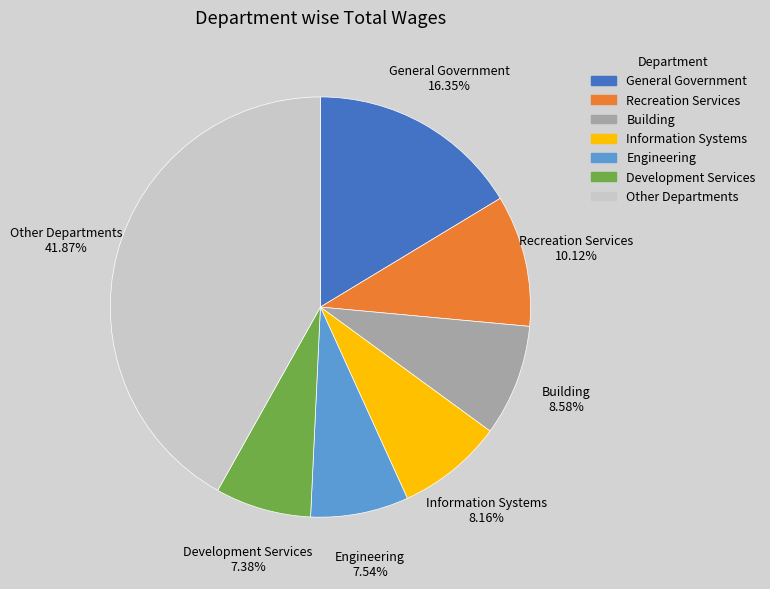

Which category has the biggest portion of the pie?

Other Departments